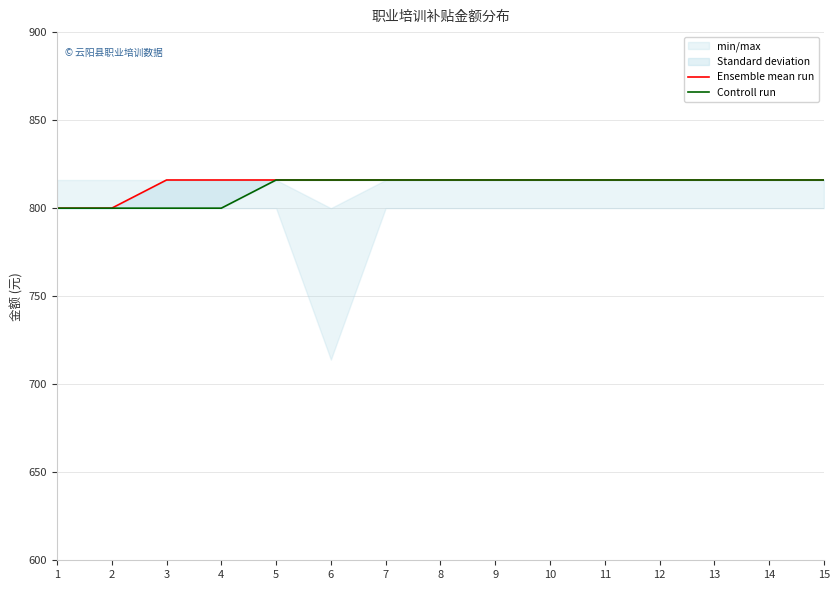

True or false: Ensemble mean run and Controll run intersect in this chart.

False